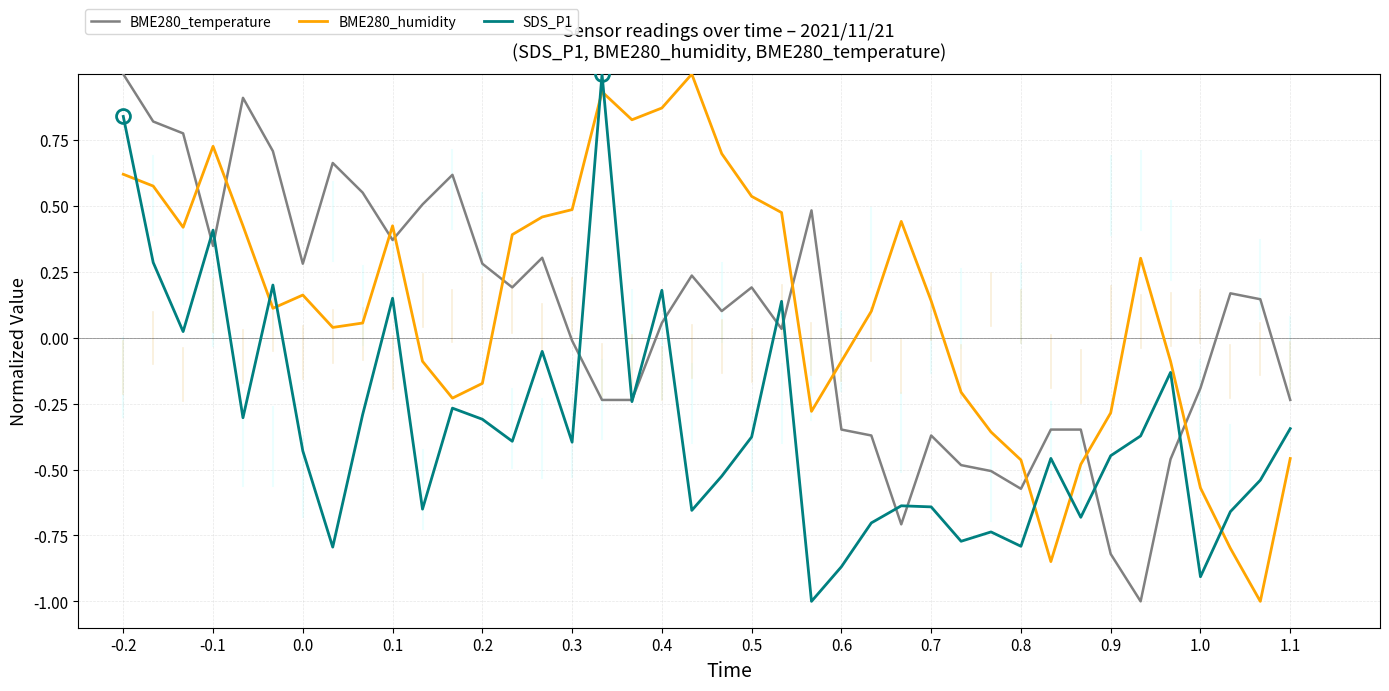

How many intersections are there between BME280_temperature and BME280_humidity?

10